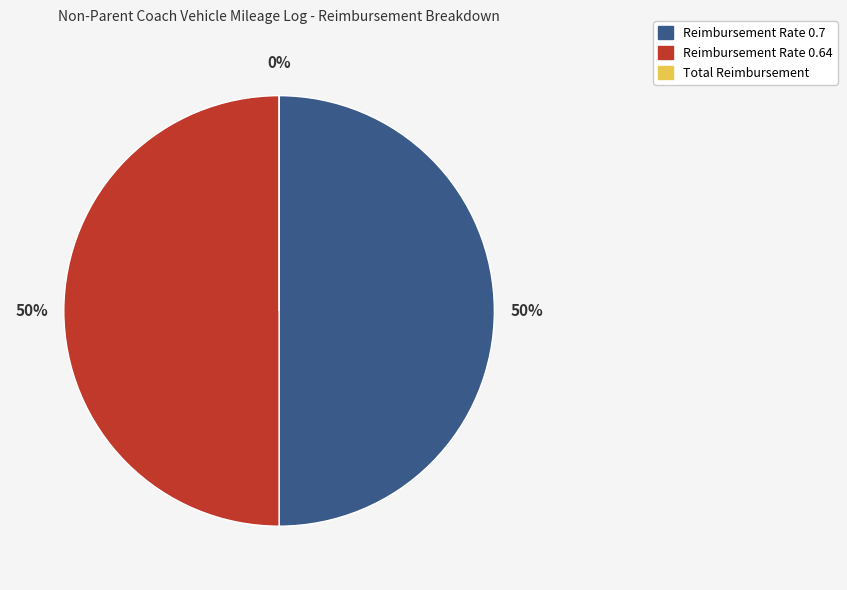

Is it true that Total Reimbursement is 9% of the pie?

False